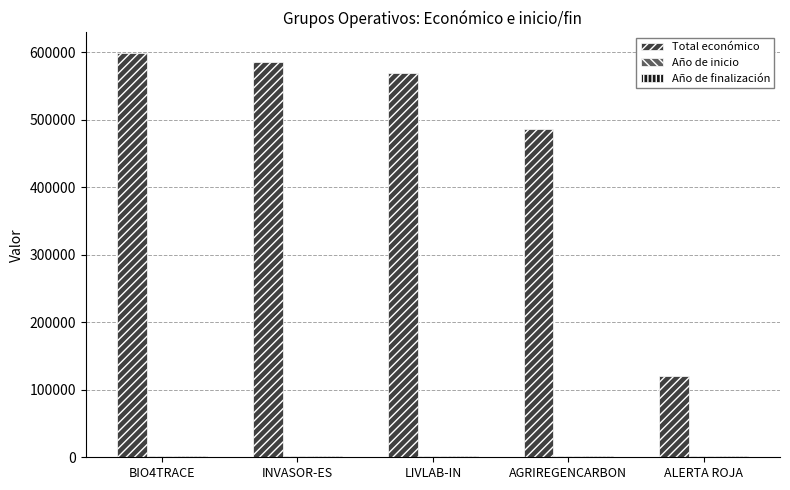

List the labels in order of Total económico value, largest first.

BIO4TRACE, INVASOR-ES, LIVLAB-IN, AGRIREGENCARBON, ALERTA ROJA